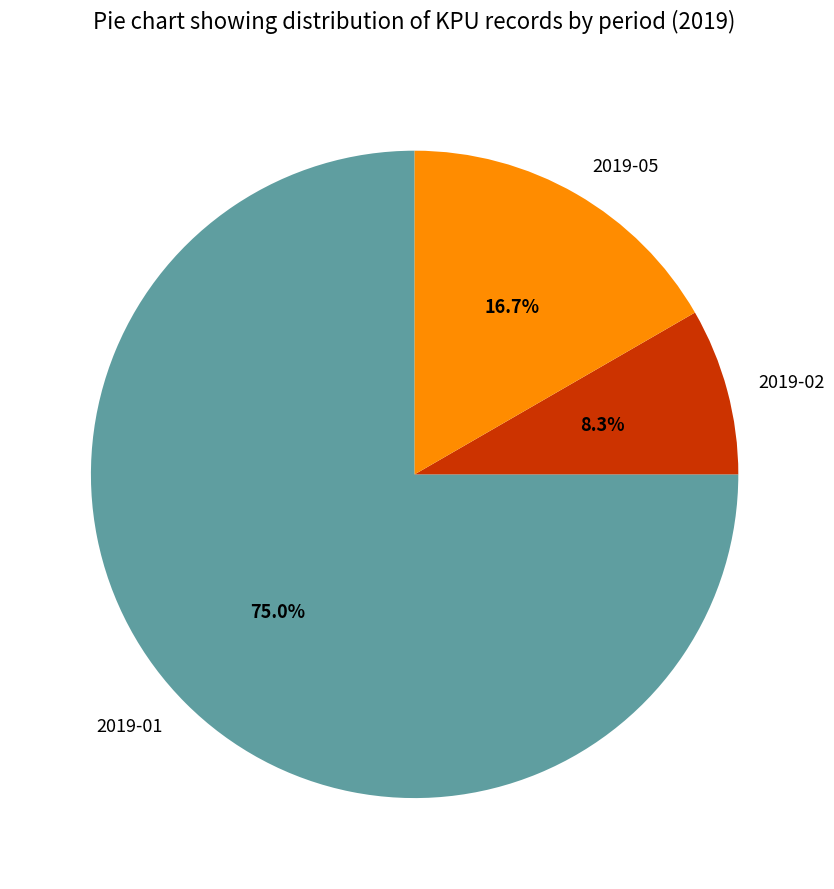

How many slices are in this pie chart?

3